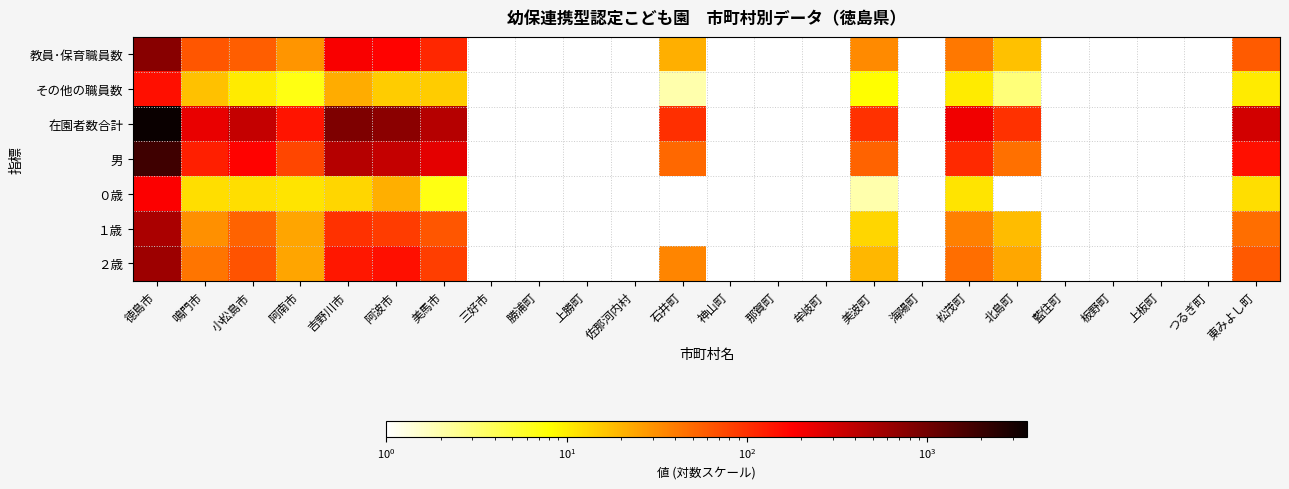

Count the number of categories in the chart.

24